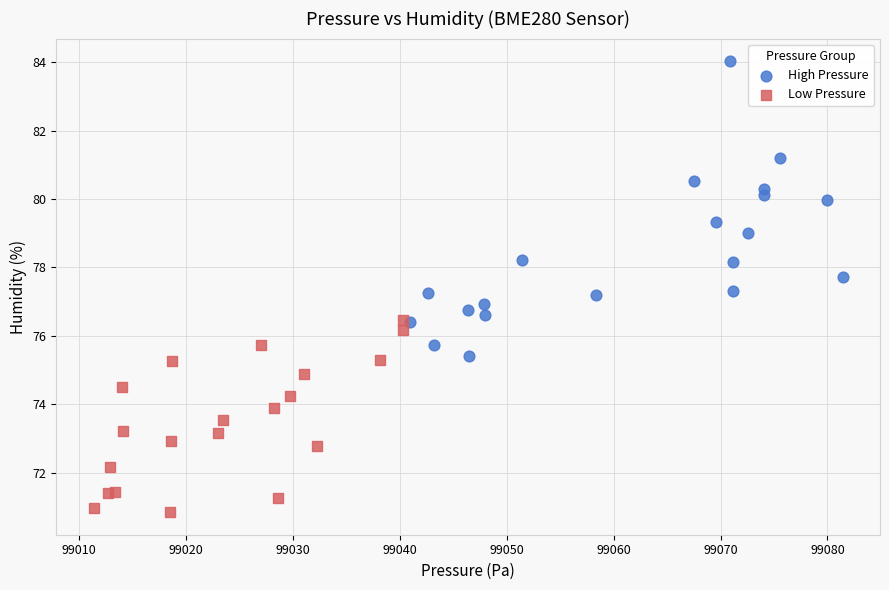

Which series reaches the maximum Y coordinate?

High Pressure